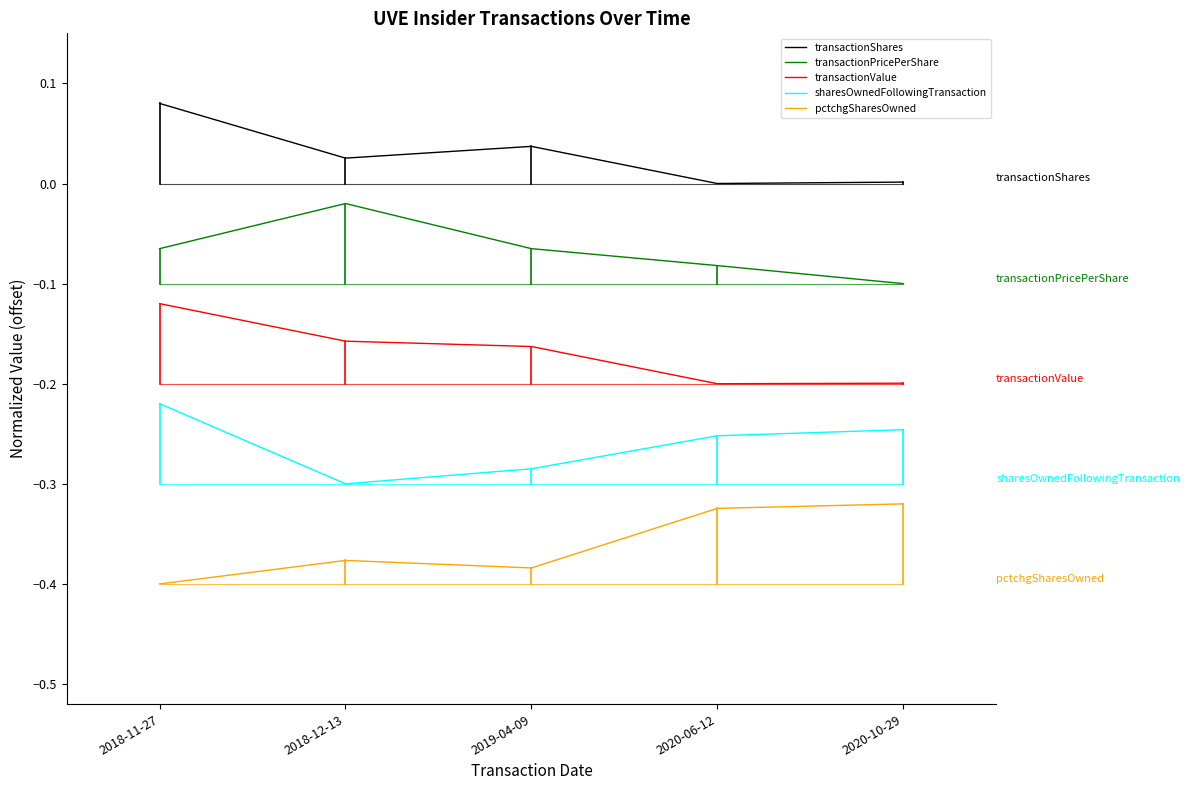

The sharesOwnedFollowingTransaction series shows -0.1 at 2020-10-29. True or false?

False